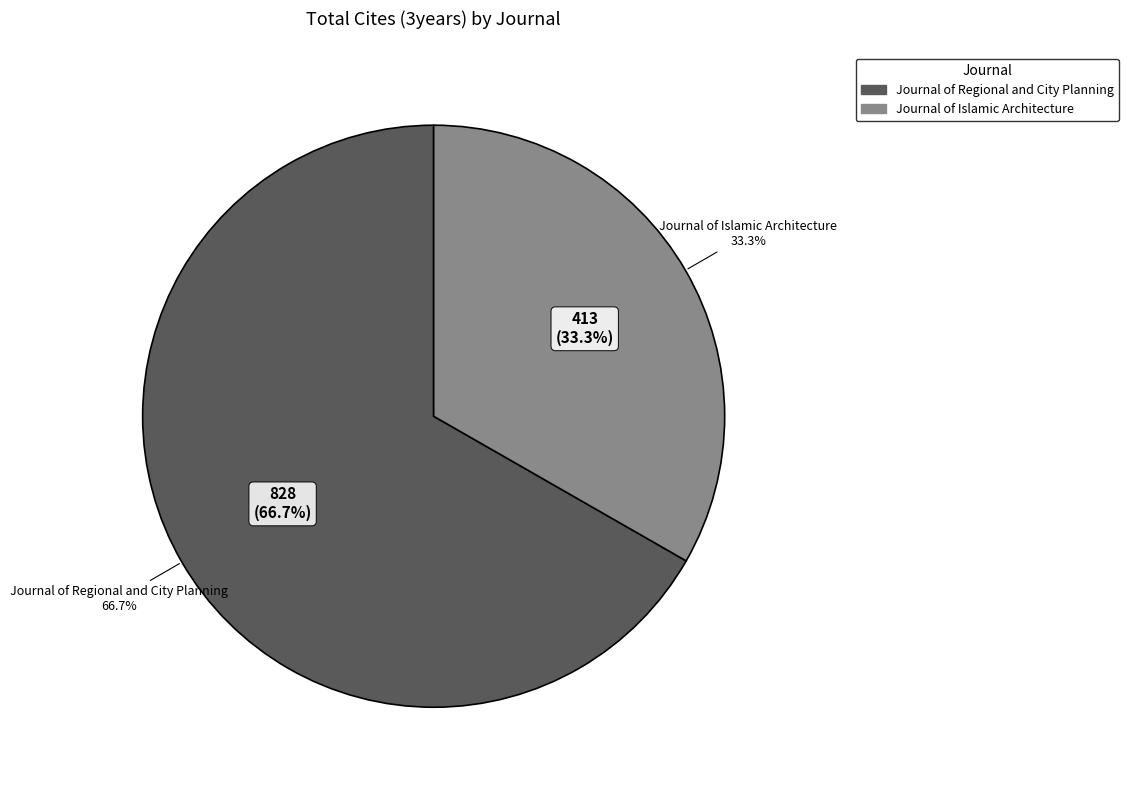

How many segments does this pie chart have?

2